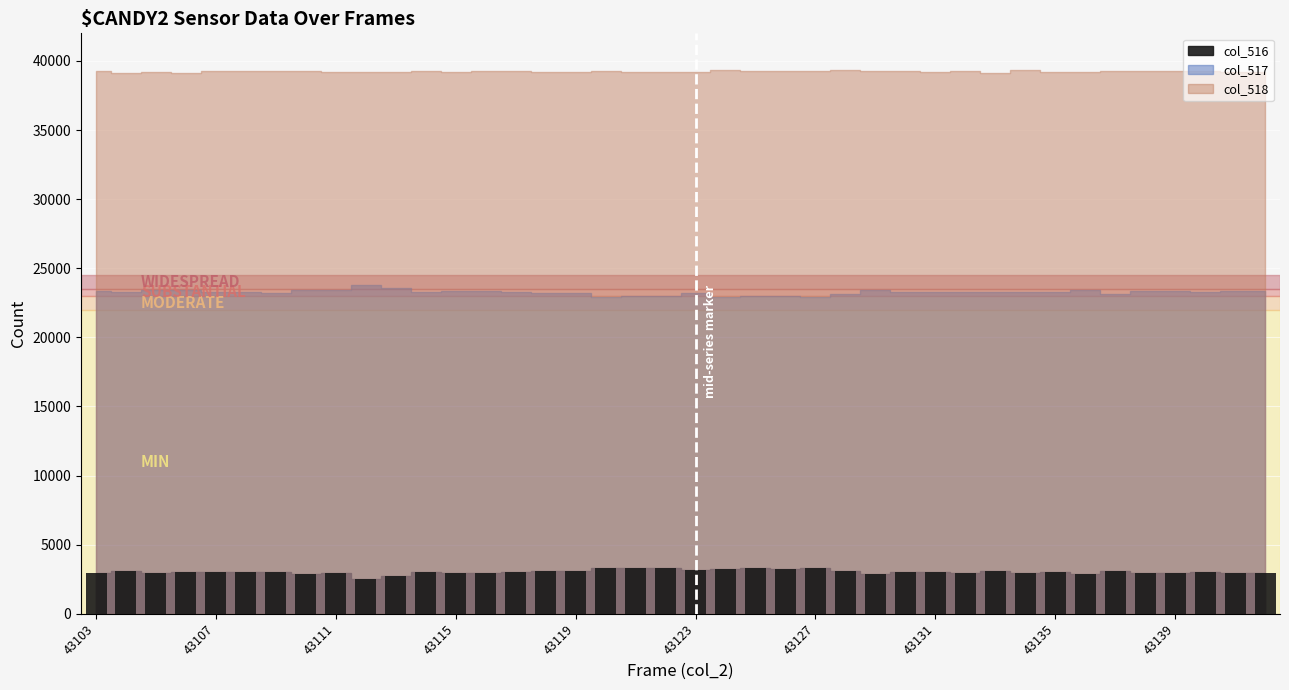

How many bars are there in total?

40